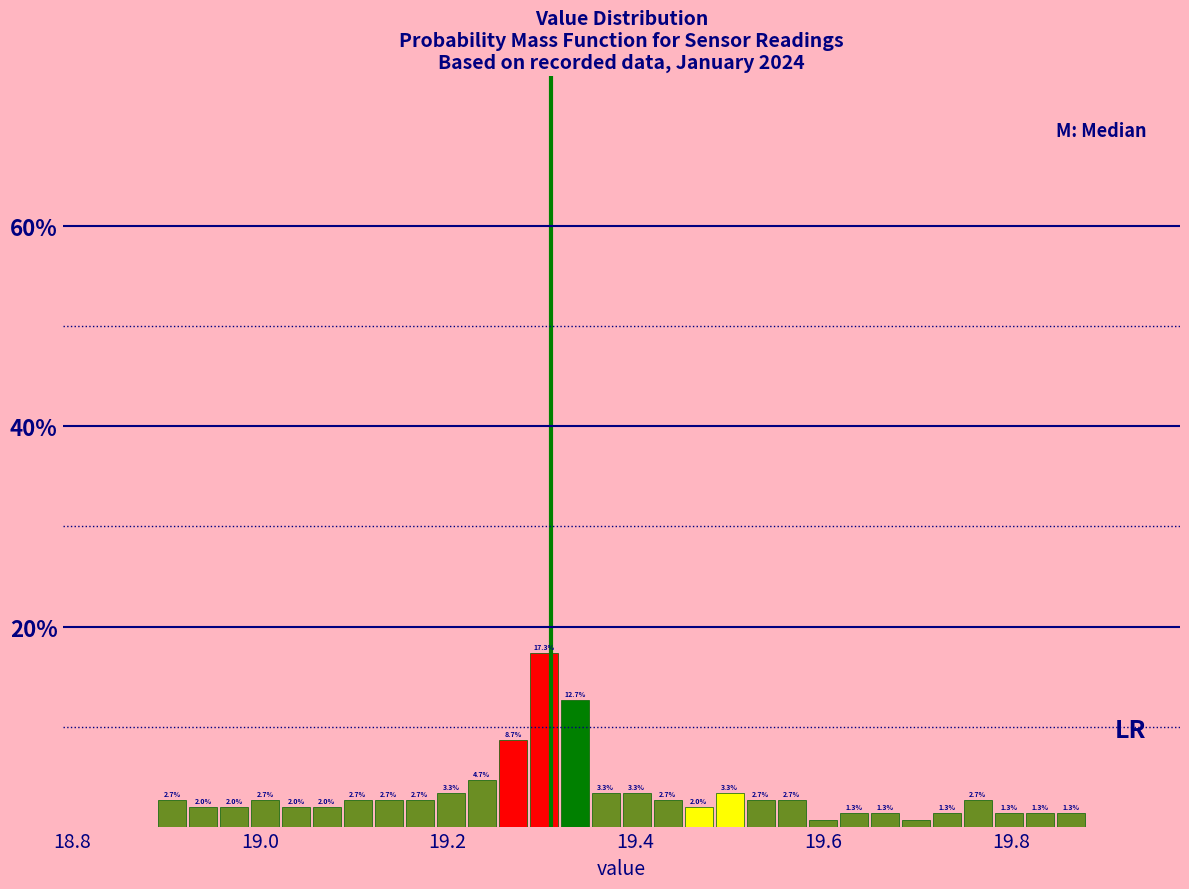

Read against the x-axis, roughly where is the centre of the tallest bar?

19.30